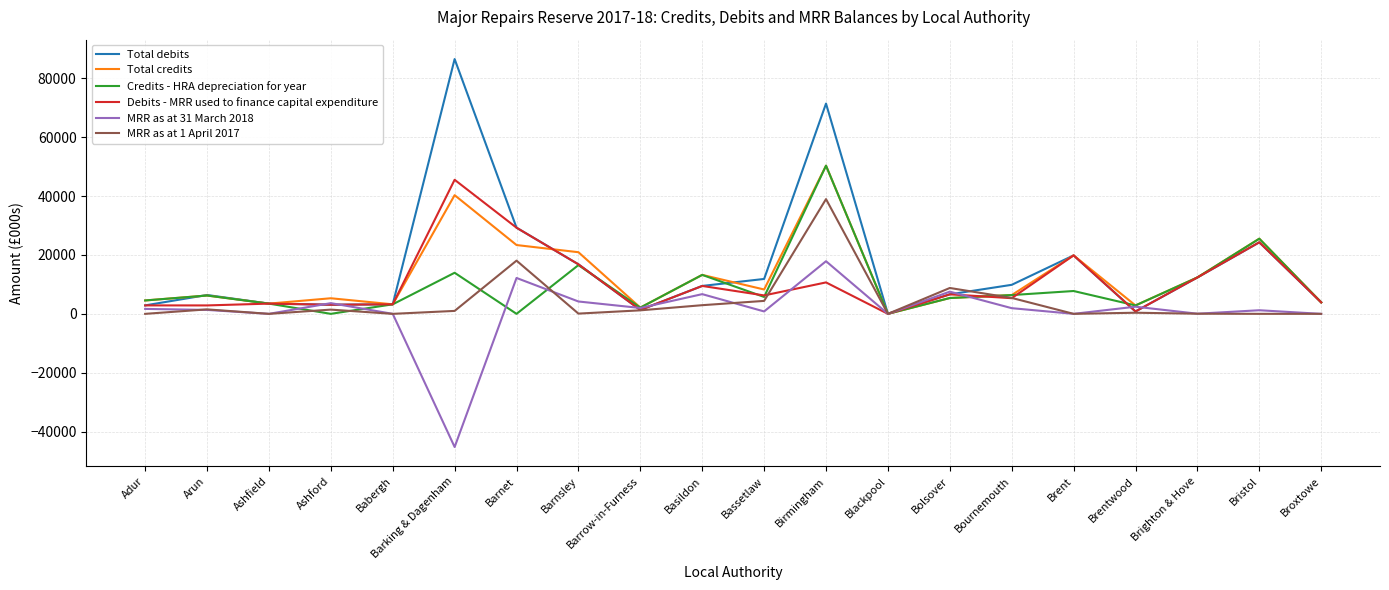

What is the sum of the MRR as at 31 March 2018 values at Basildon and Ashford?

10329